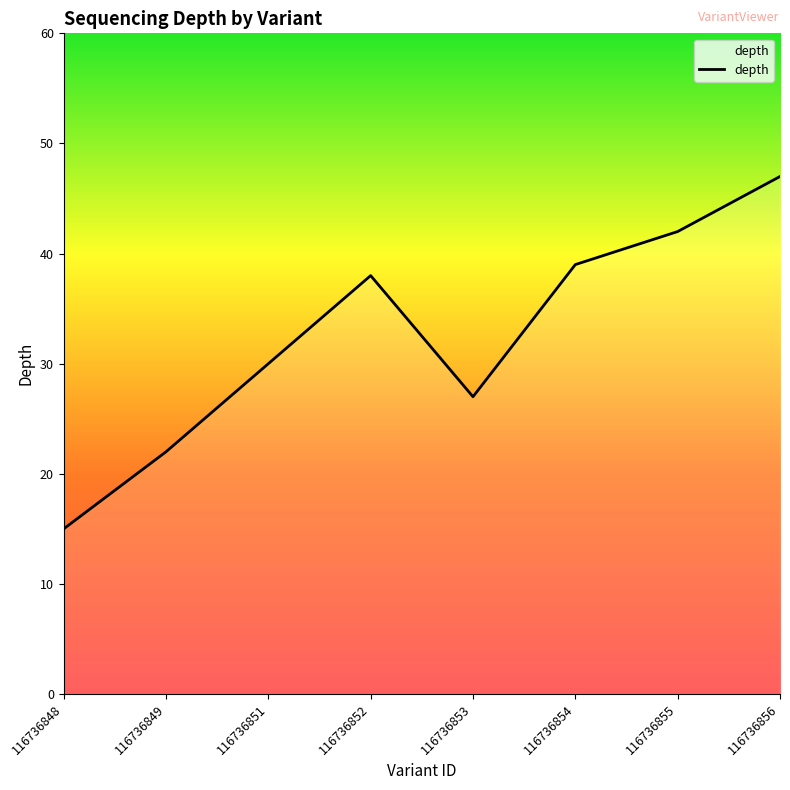

At which category does the data reach its first local valley?

116736853